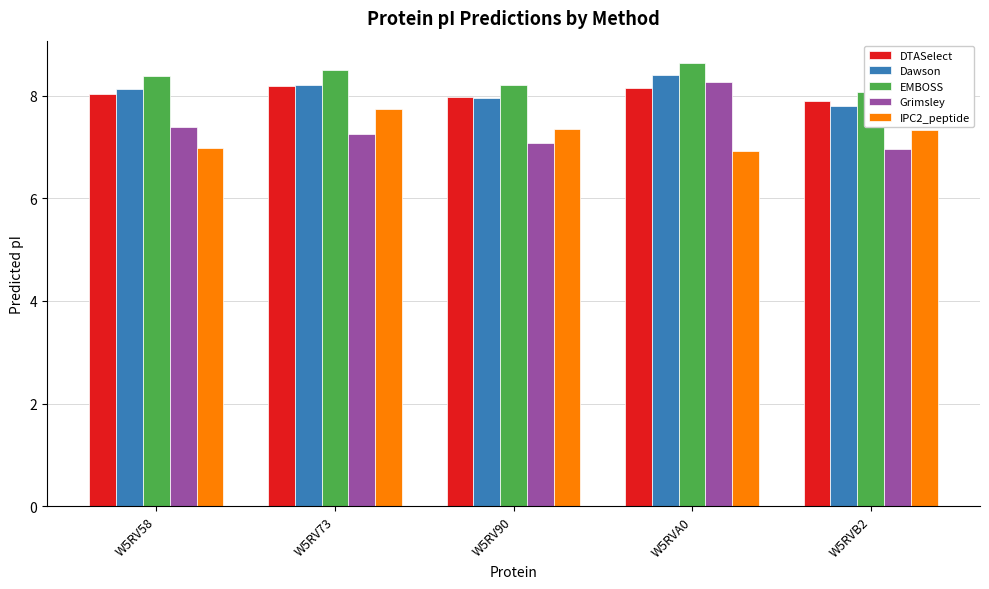

What is the difference between the DTASelect values at W5RVA0 and W5RV90?

0.2